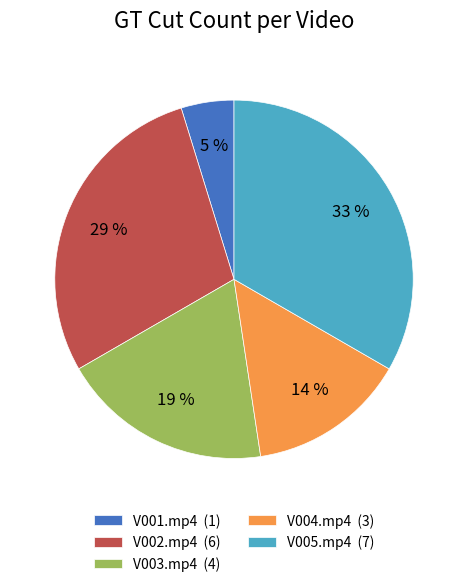

Which has a higher value, V004.mp4 (3) or V002.mp4 (6)?

V002.mp4 (6)